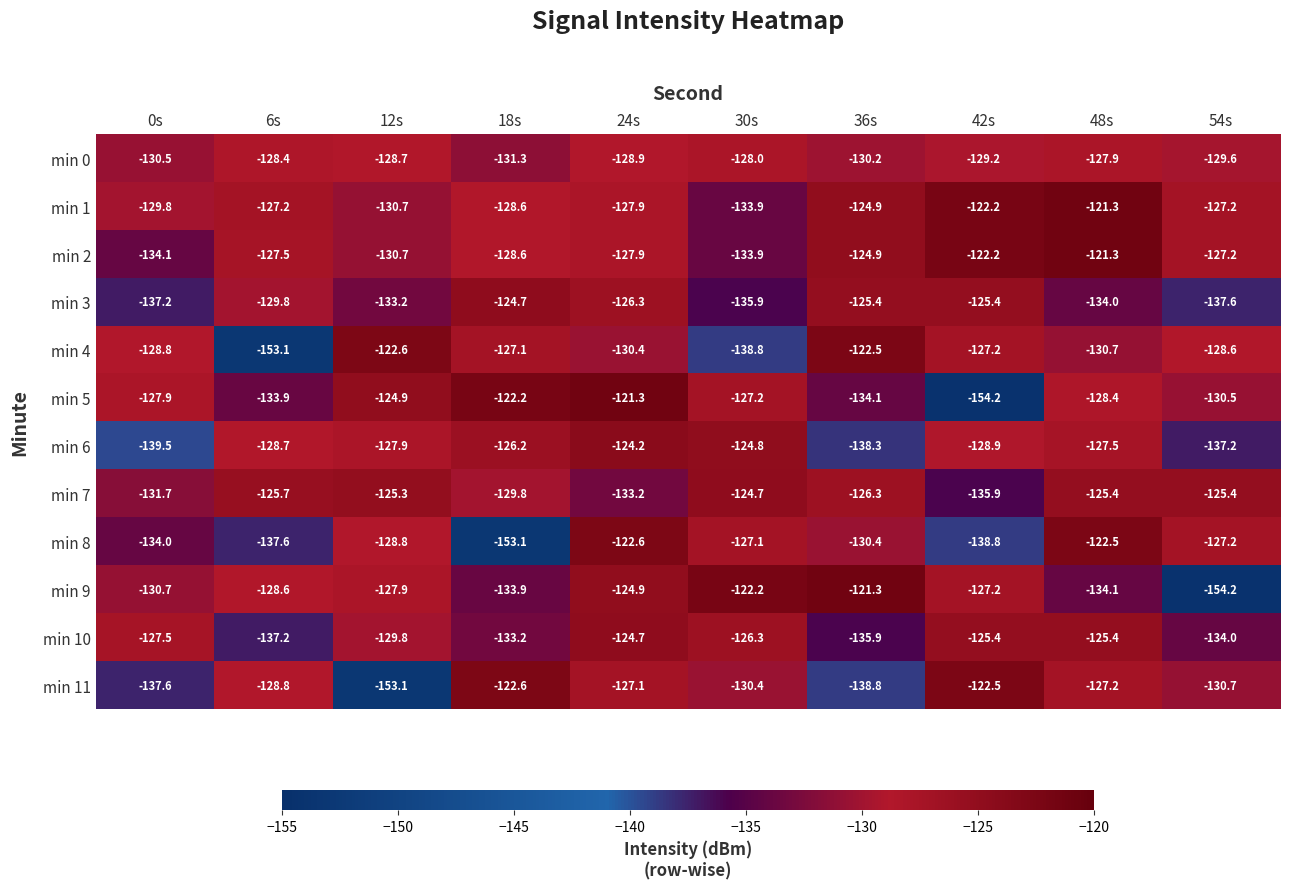

At which category is the sum across all series the highest?

24s